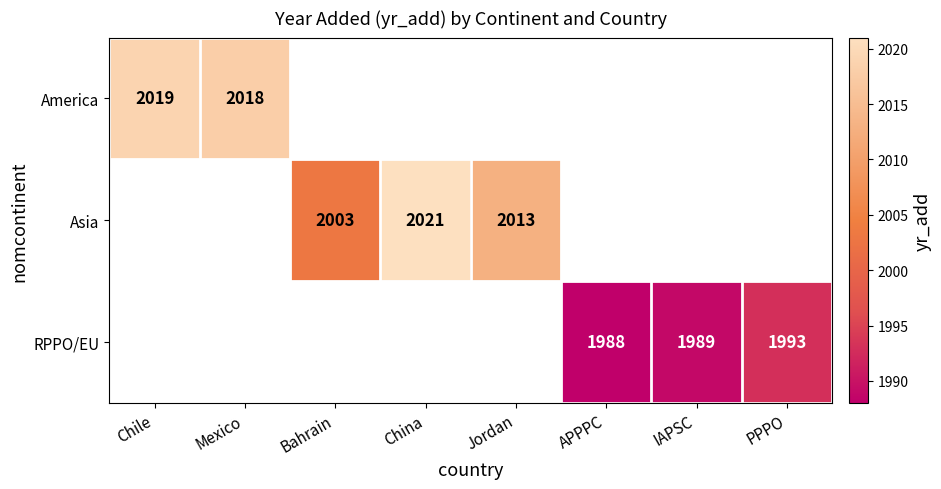

True or false: RPPO/EU has a value of 1989 at IAPSC.

True